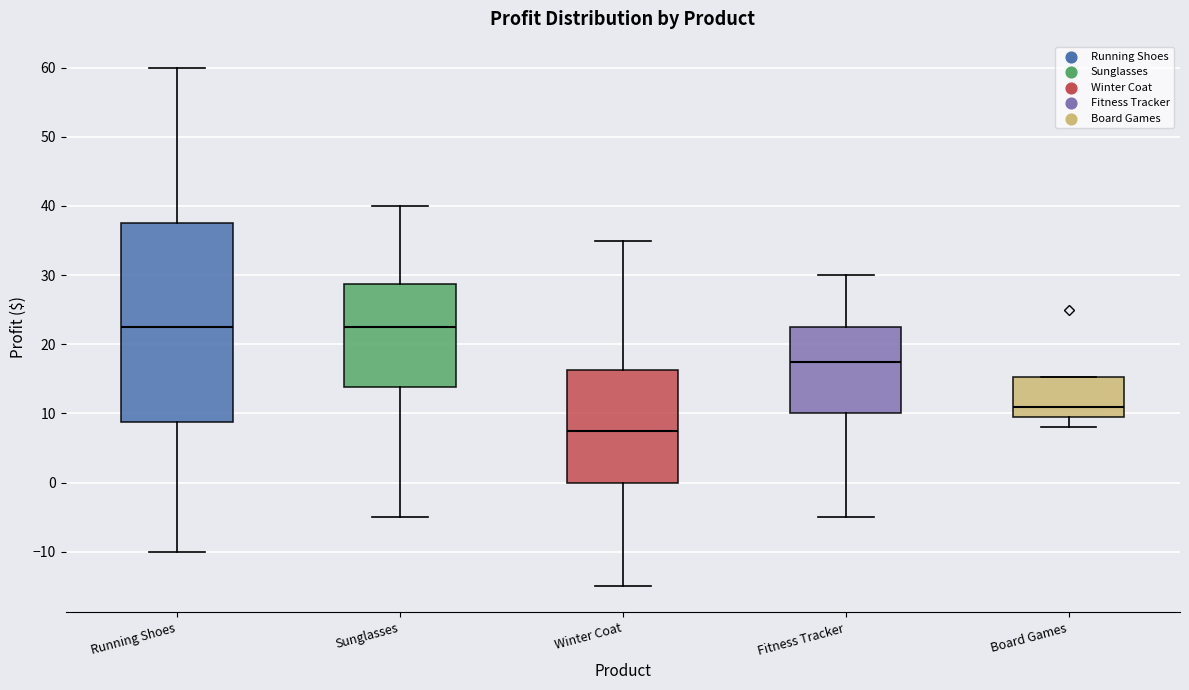

Reading left to right, transcribe this box plot: for each box, give where its median line is, the range the box spans, and where its two whiskers end, as read against the y-axis. The values are not printed on the chart, so give them approximately, as read against the axis.

Running Shoes: median 23, box 9 to 38, whiskers -10 to 60
Sunglasses: median 23, box 14 to 29, whiskers -5 to 40
Winter Coat: median 8, box 0 to 16, whiskers -15 to 35
Fitness Tracker: median 18, box 10 to 23, whiskers -5 to 30
Board Games: median 11, box 10 to 15, whiskers 8 to 15